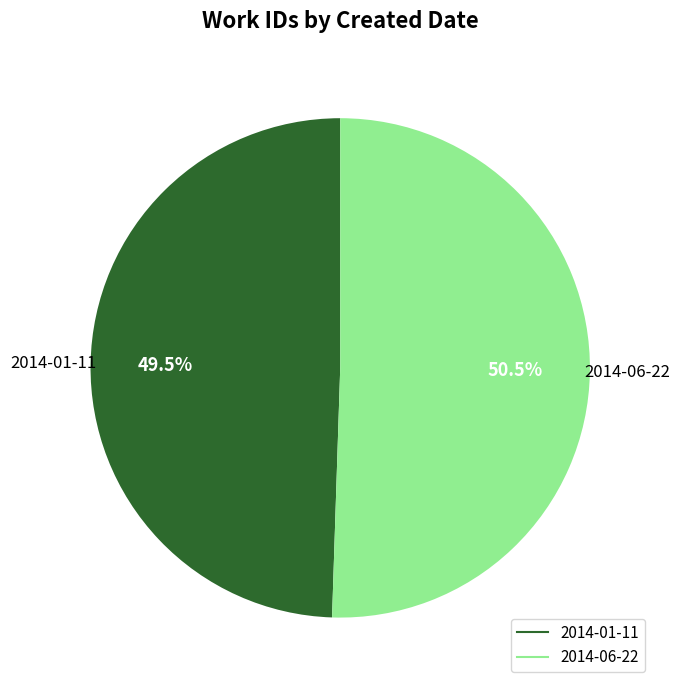

To the nearest percent, what is the difference between the 2014-06-22 and 2014-01-11 slice percentages?

1%